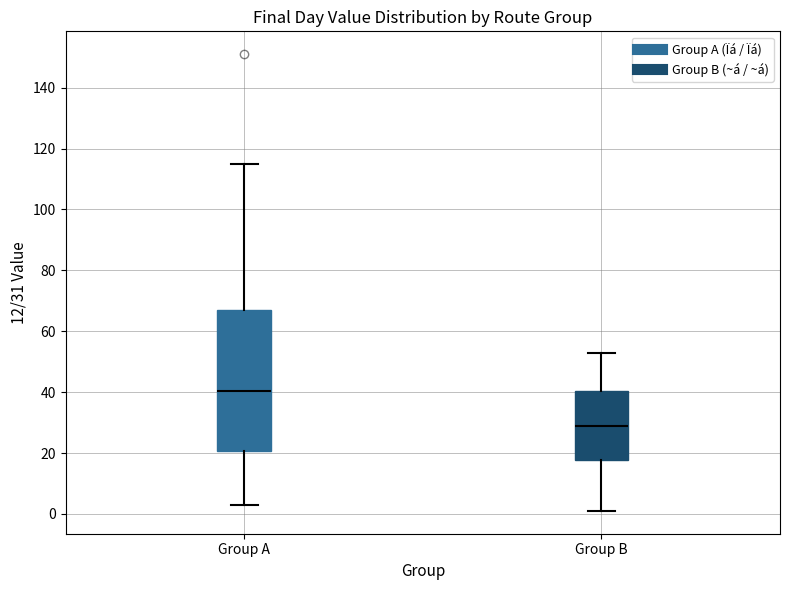

Which box is the tallest, from its lower edge to its upper edge?

Group A